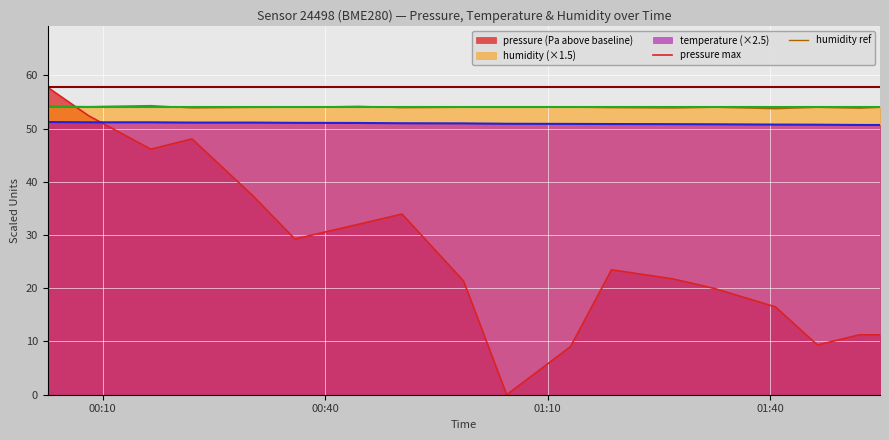

What is the sum of all pressure_max_ref values?

115.5